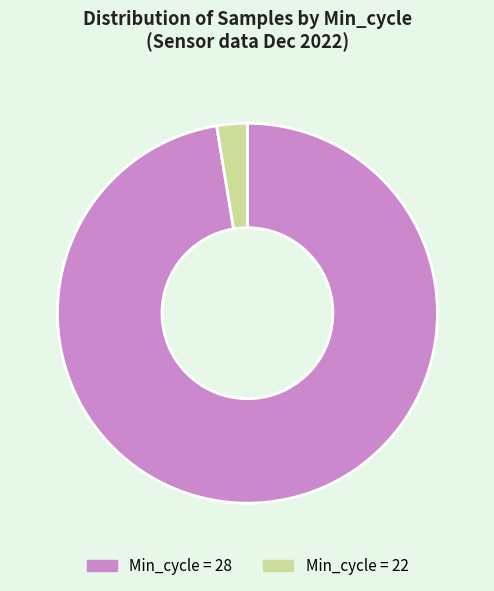

Which slice is the smallest?

Min_cycle = 22